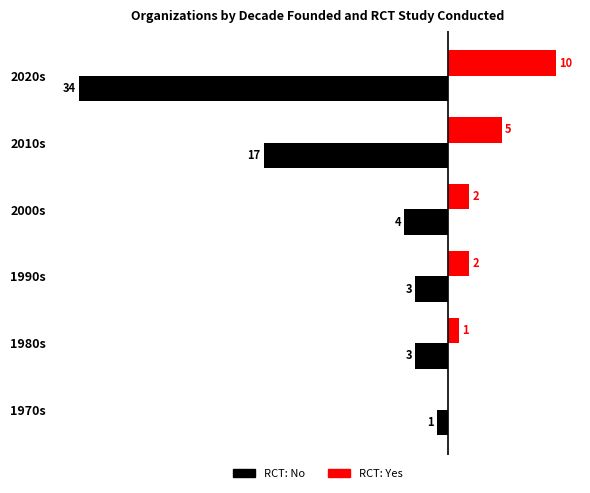

Which label corresponds to the largest value in the chart?

2020s